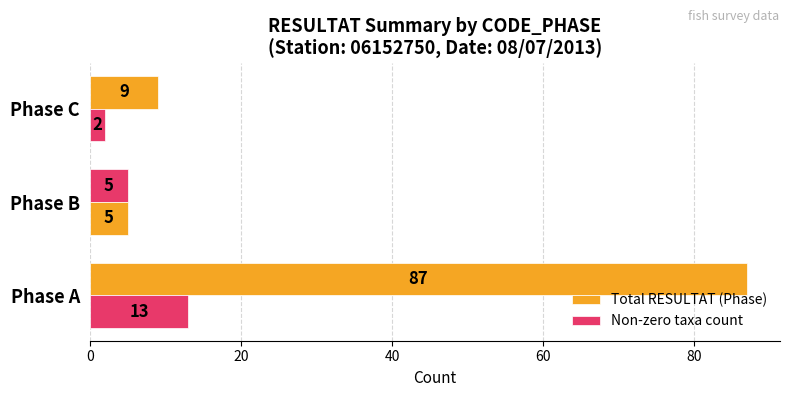

What is the smallest value displayed?

2